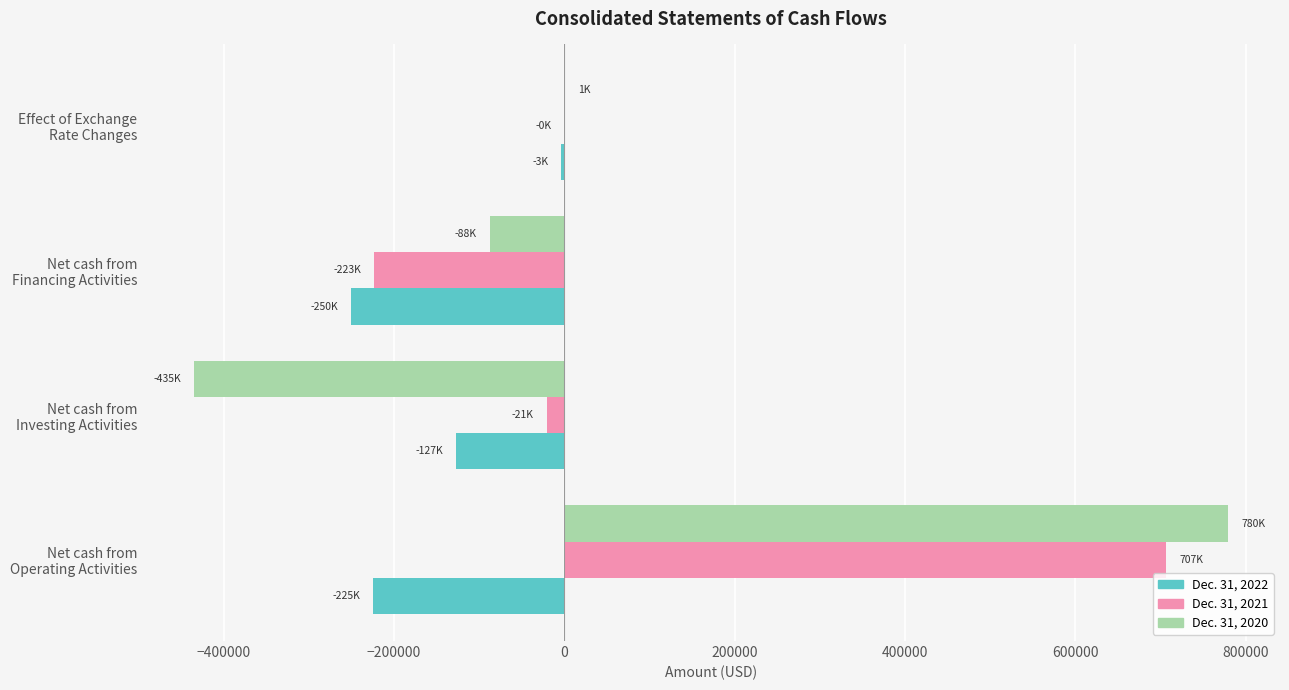

What is the sum of all Dec. 31, 2022 values?

-605341